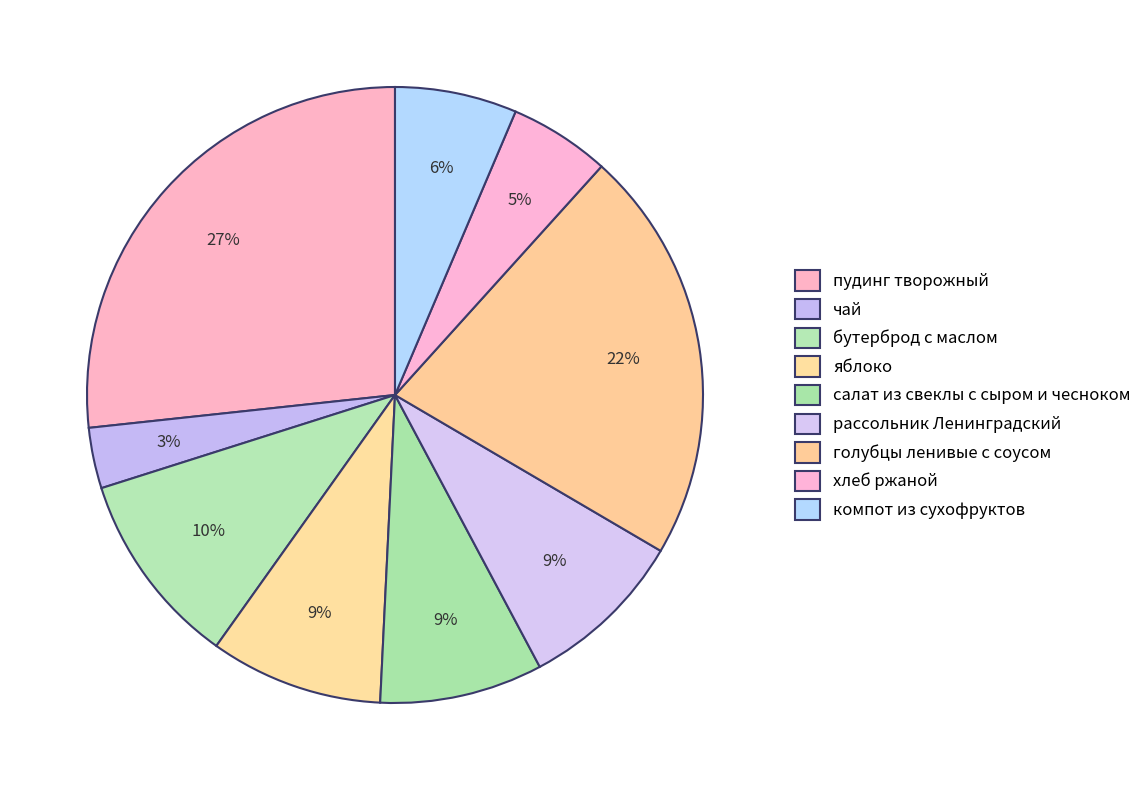

To the nearest percent, what is the difference between the largest and smallest slice percentages?

24%